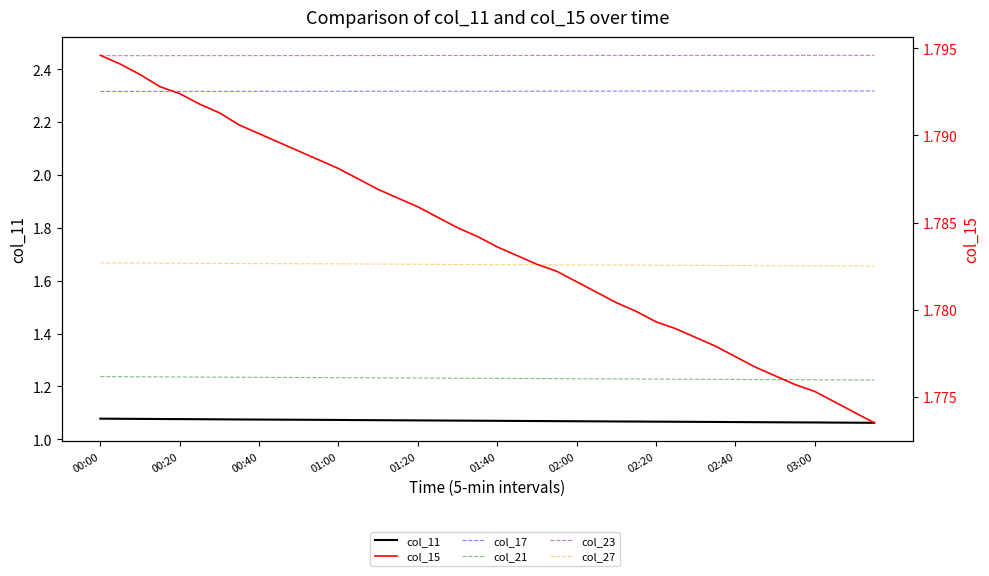

In col_17, how many points are lower than both neighbors (excluding endpoints)?

1